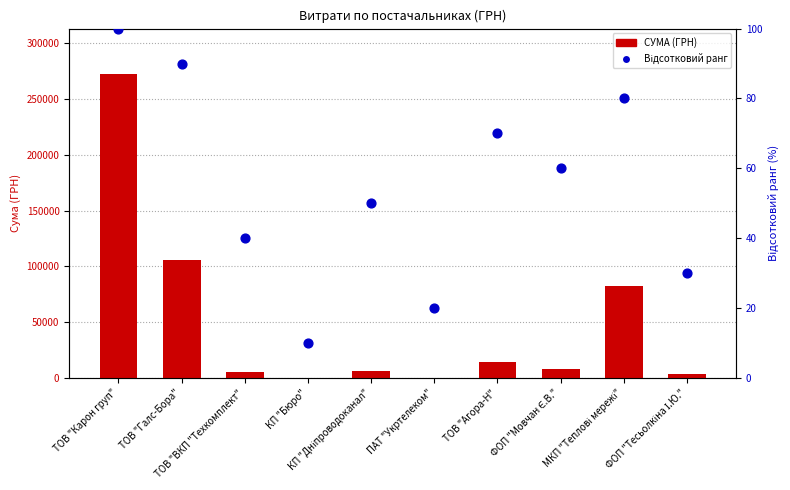

What are all the series names shown in the legend?

СУМА (ГРН), Відсотковий ранг